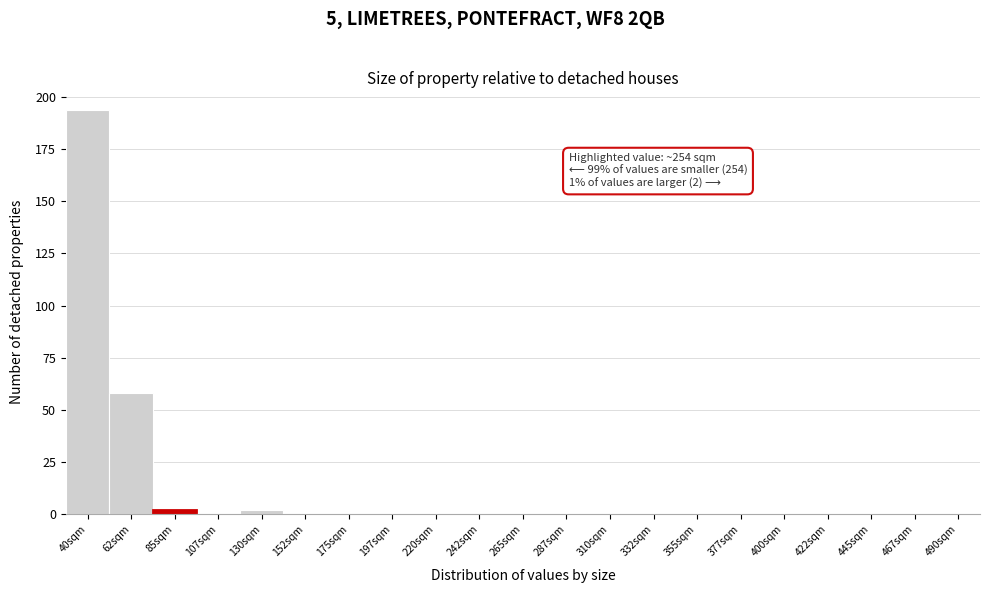

Reading left to right, list all the values displayed in this chart.

40sqm=194	62sqm=58	85sqm=2	107sqm=0	130sqm=2	152sqm=0	175sqm=0	197sqm=0	220sqm=0	242sqm=0	265sqm=0	287sqm=0	310sqm=0	332sqm=0	355sqm=0	377sqm=0	400sqm=0	422sqm=0	445sqm=0	467sqm=0	490sqm=0